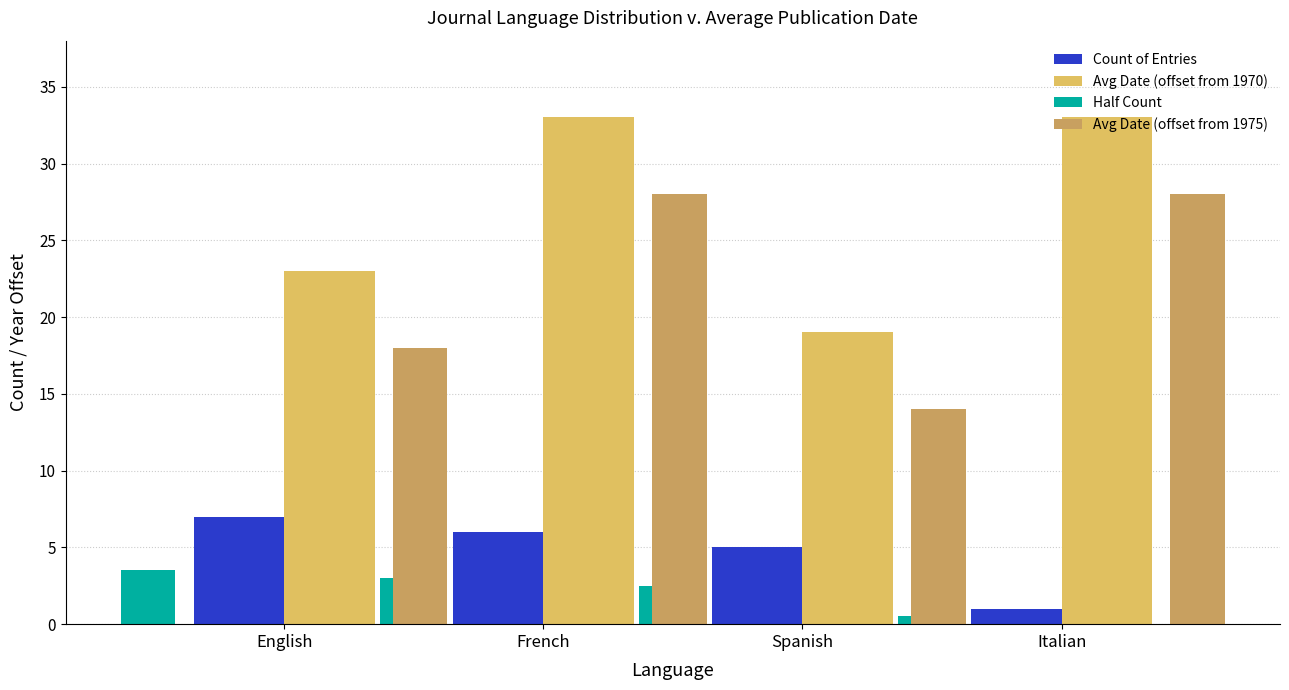

Where is Count of Entries nearest to the value 4?

Spanish